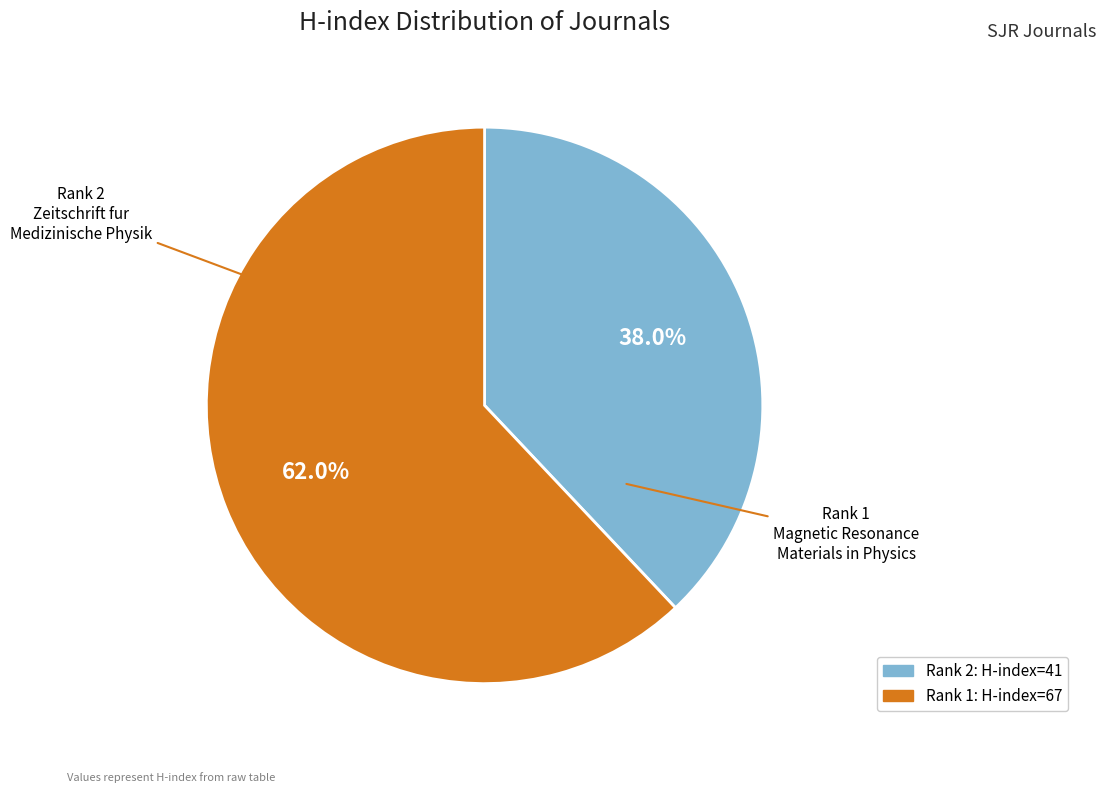

Is there any slice that represents more than half of the pie?

Yes